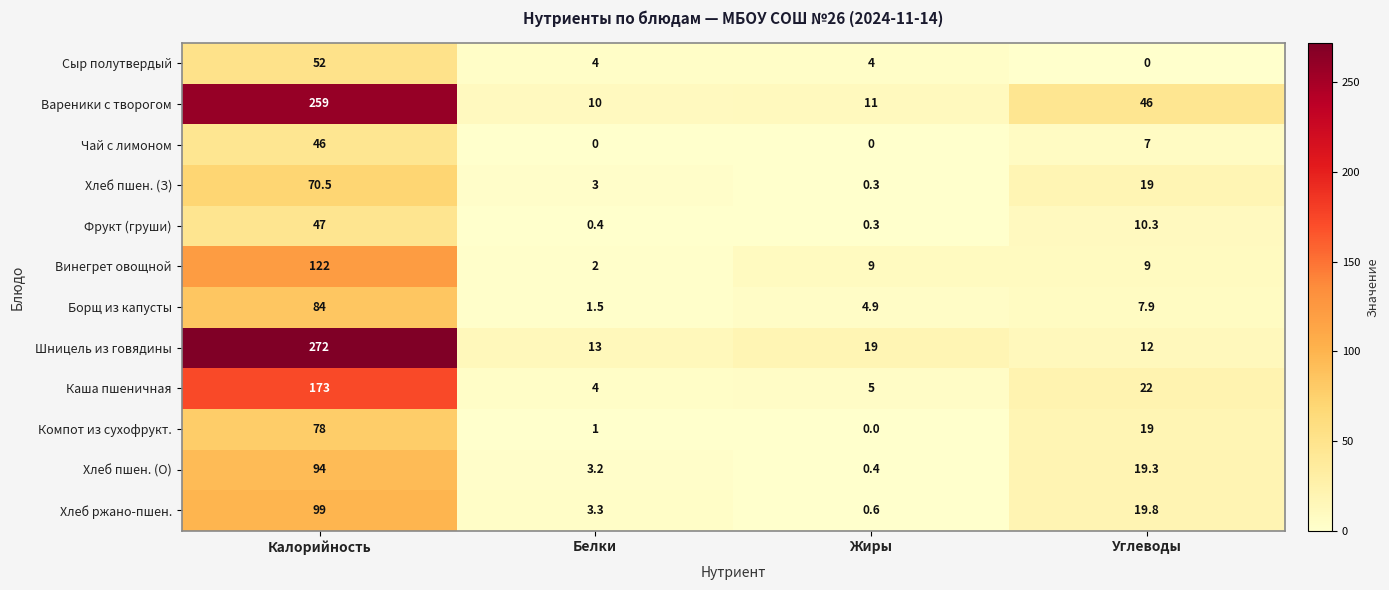

Which series has the widest spread of values?

Шницель из говядины